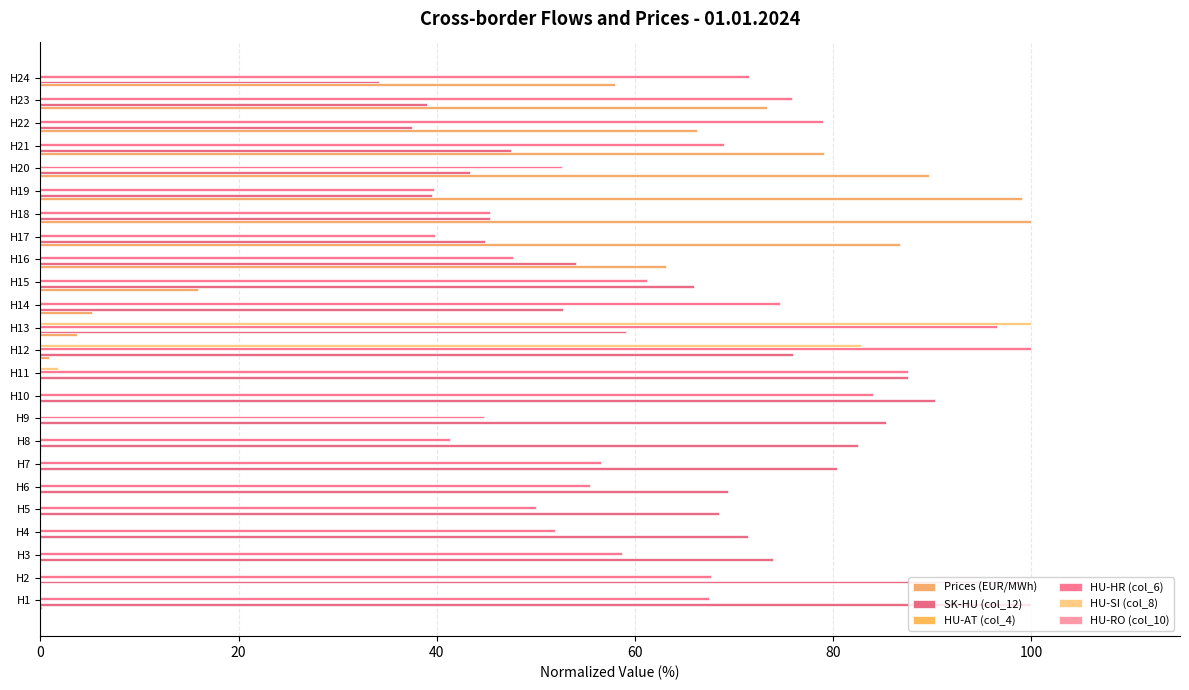

What is the greatest value displayed?

100.0